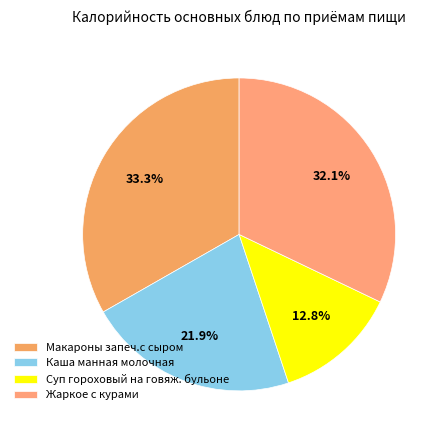

The Суп гороховый на говяж. бульоне slice represents 13% of the pie. True or false?

True